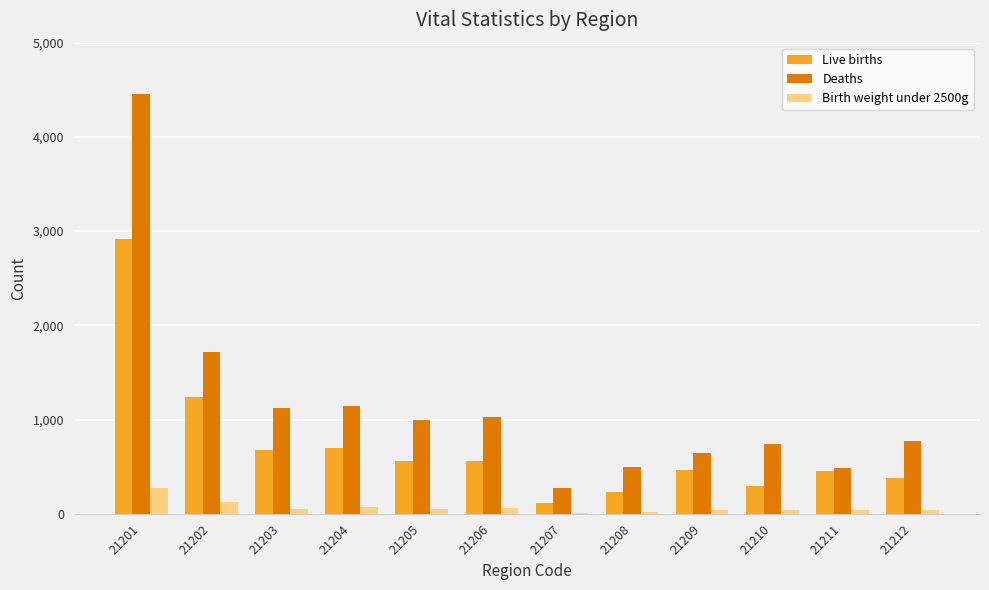

What is the sum of all Deaths values?

13861